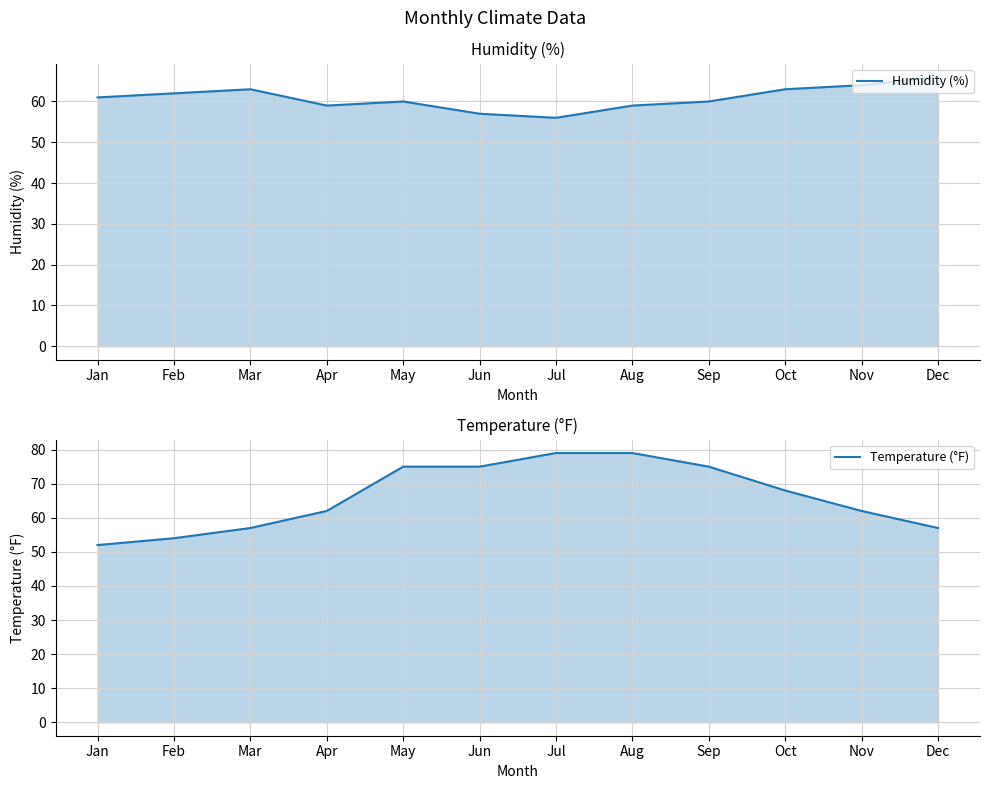

Where is Temperature (°F) nearest to the value 65?

Apr